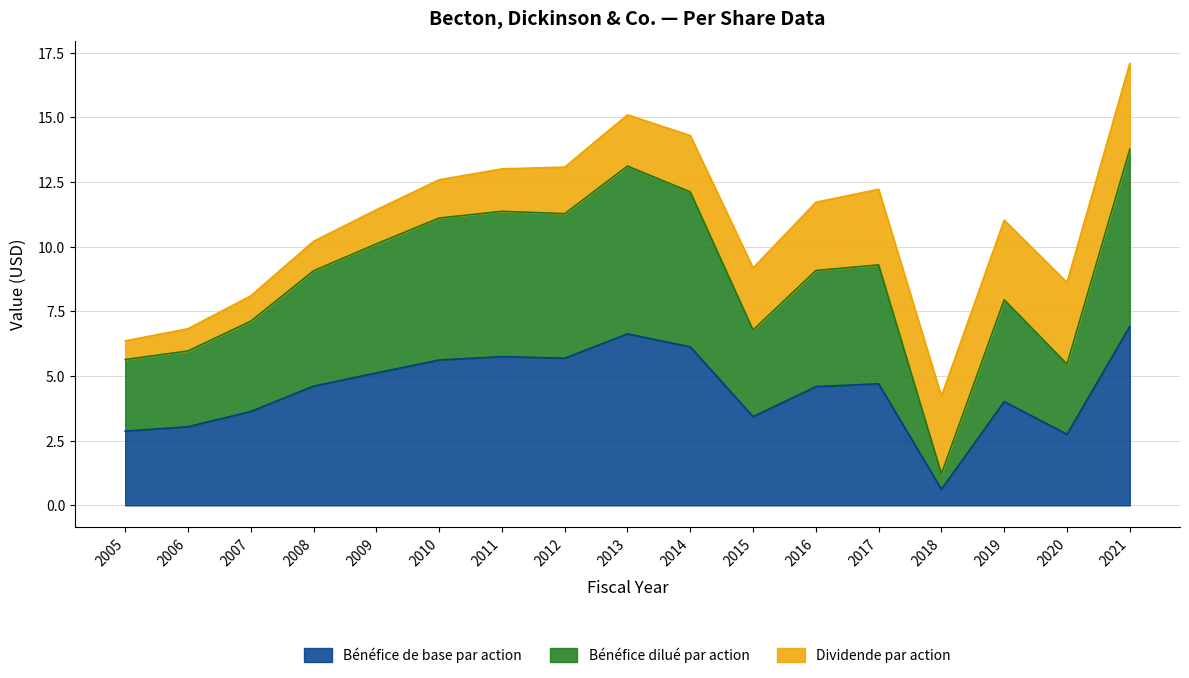

Which series changed the most between 2005 and 2008?

Bénéfice dilué par action